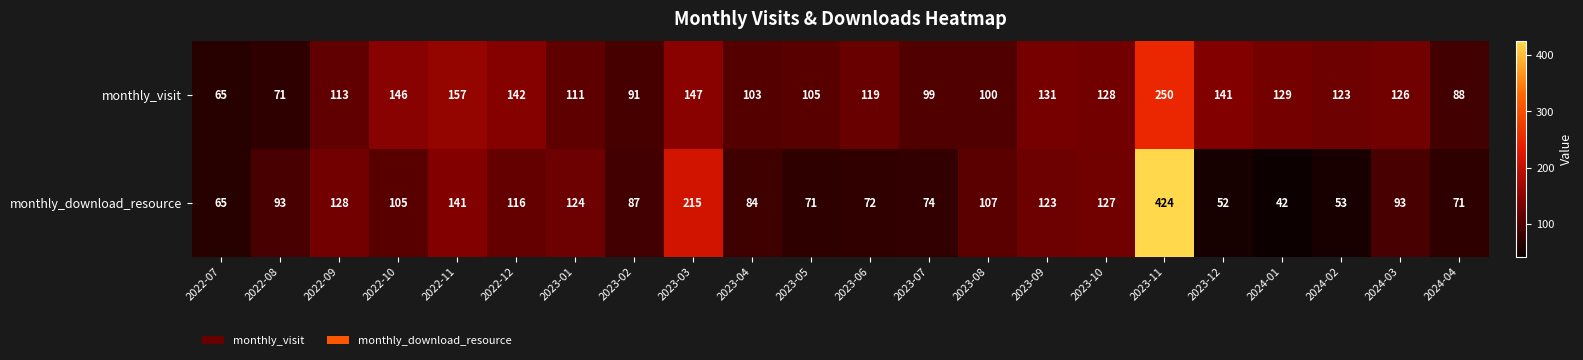

The monthly_download_resource series shows 215 at 2023-03. True or false?

True